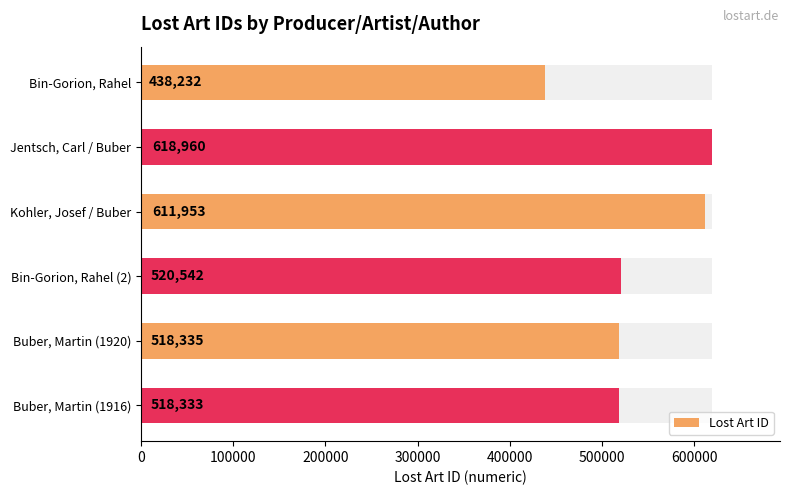

What is the value of the 4th bar from the left?

520542